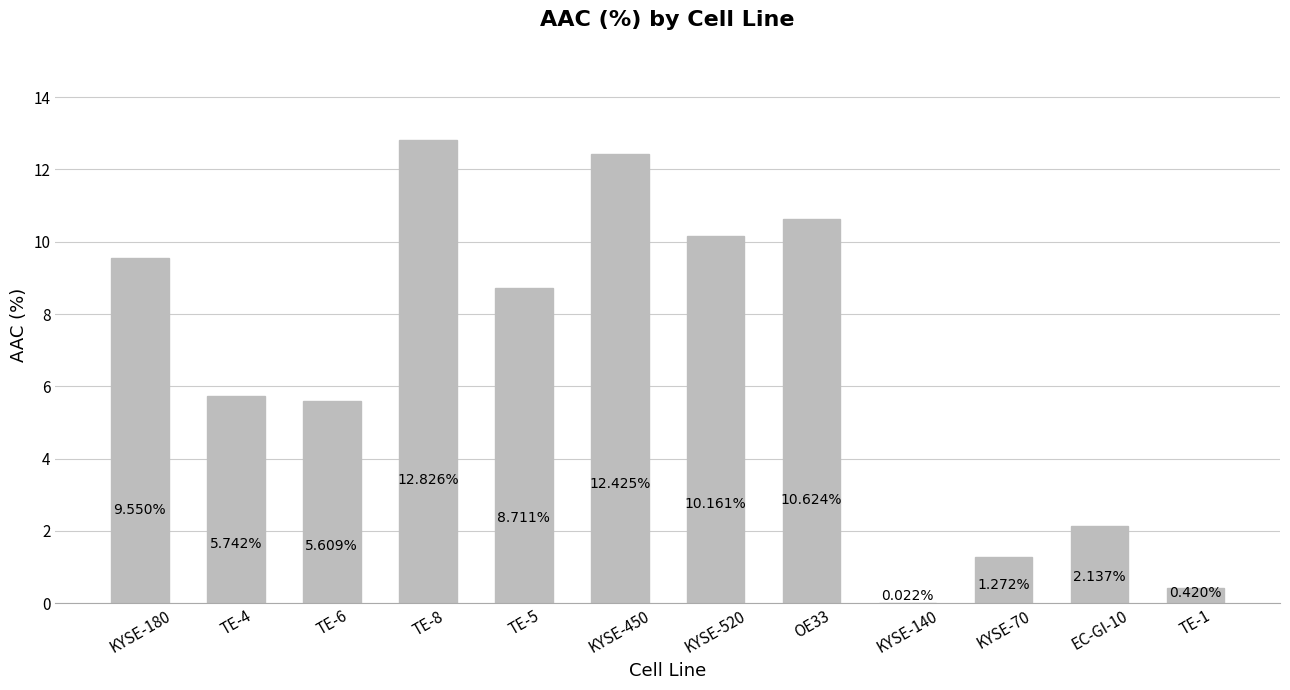

What is the change in value from KYSE-70 to EC-GI-10?

+0.9